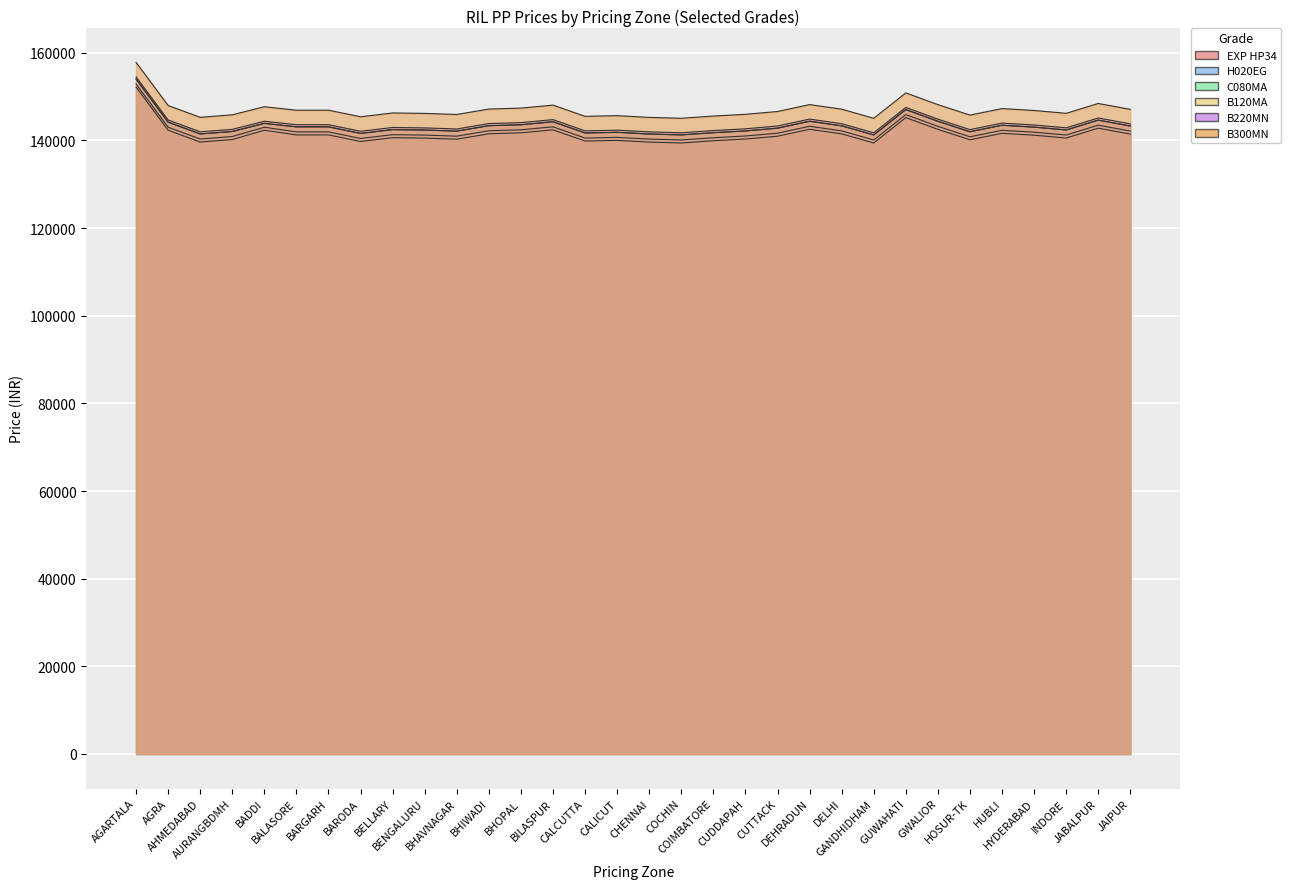

What is the sum of the C080MA values at BALASORE and BHIWADI?

286447